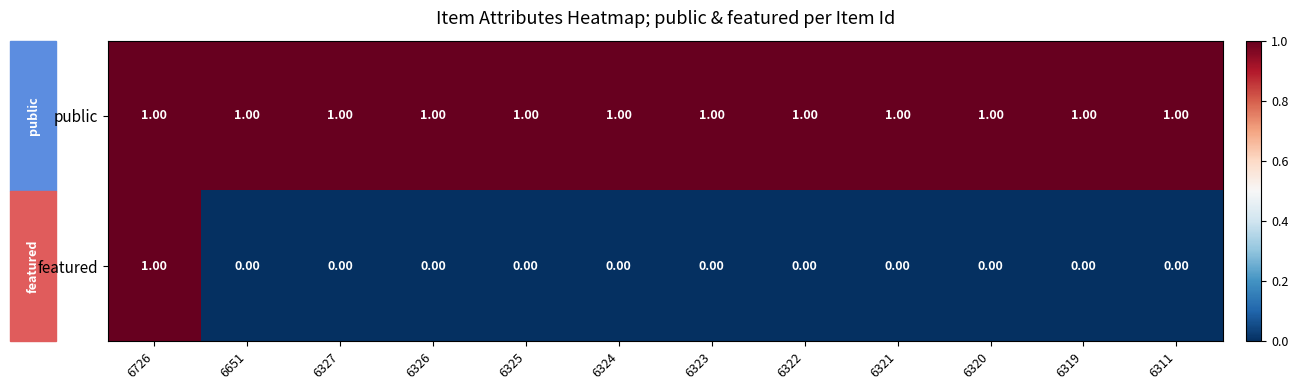

Which series changed the most between 6726 and 6651?

featured